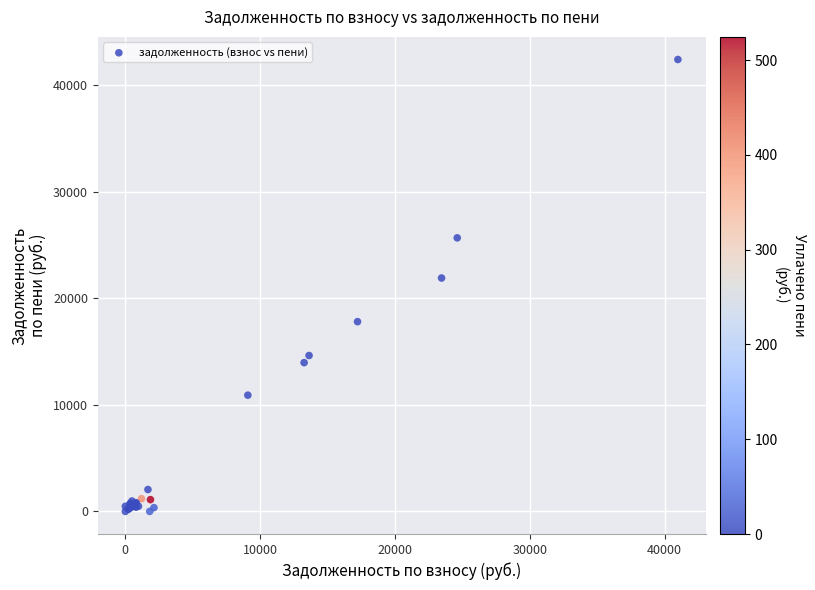

What Y value in the scatter plot is closest to 21211?

21908.7